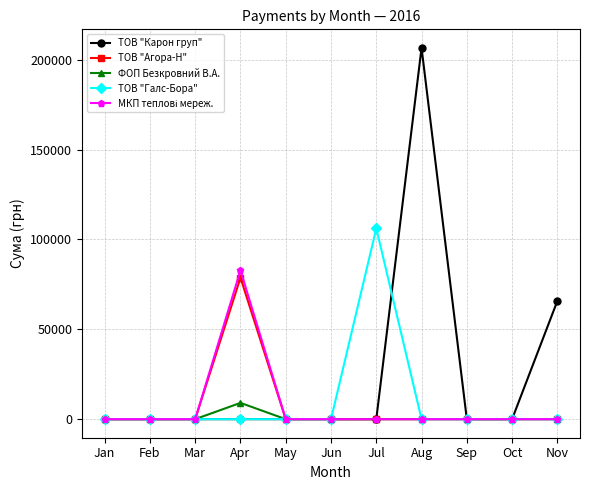

At how many categories does at least one series exceed 30118?

4